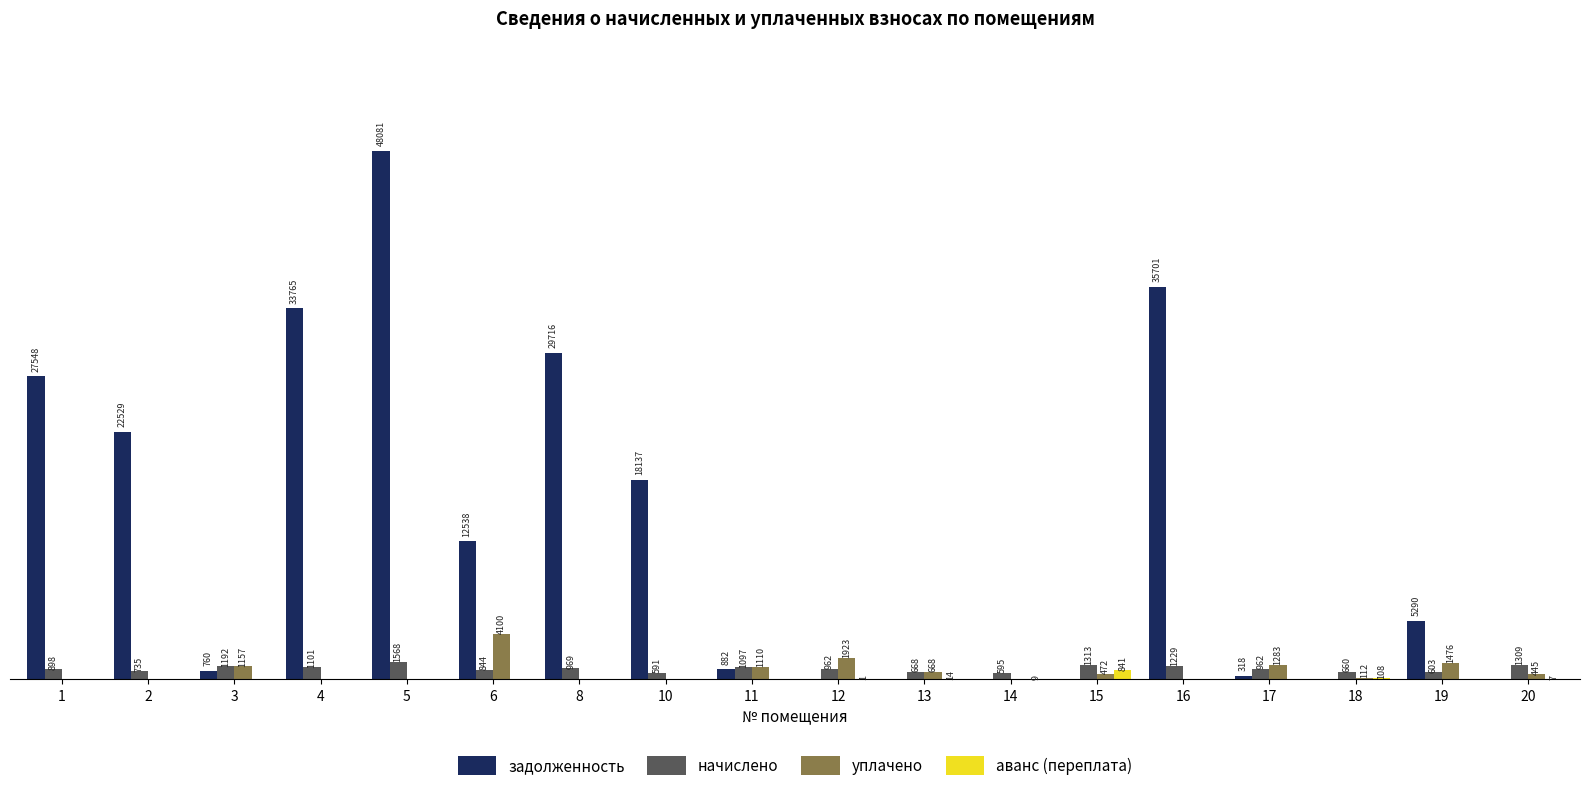

Is the value of аванс (переплата) at 1 greater than the value of начислено at 13?

No